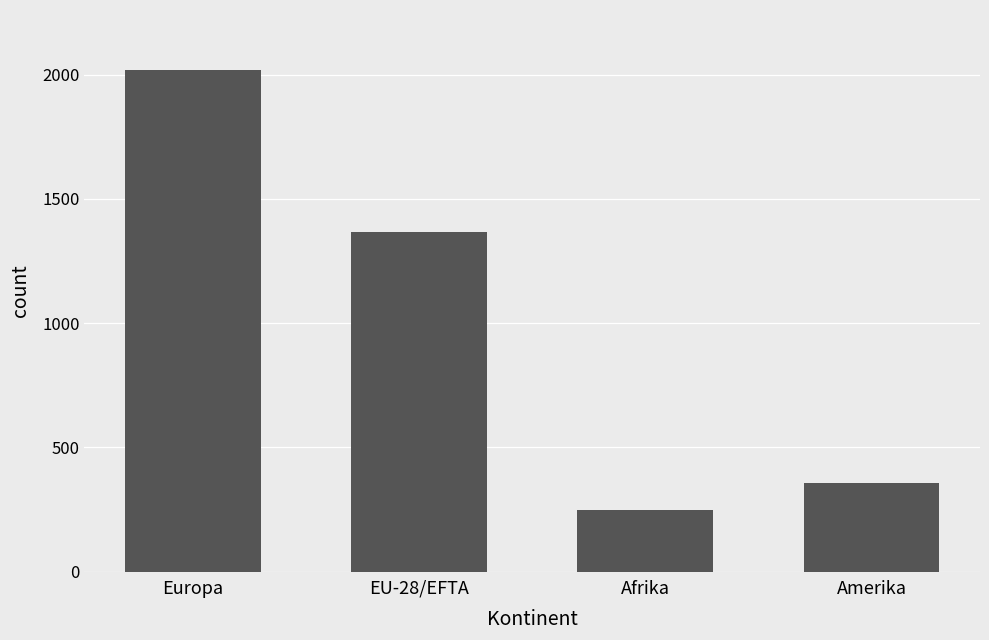

What is the label of the 3rd bar from the right?

EU-28/EFTA